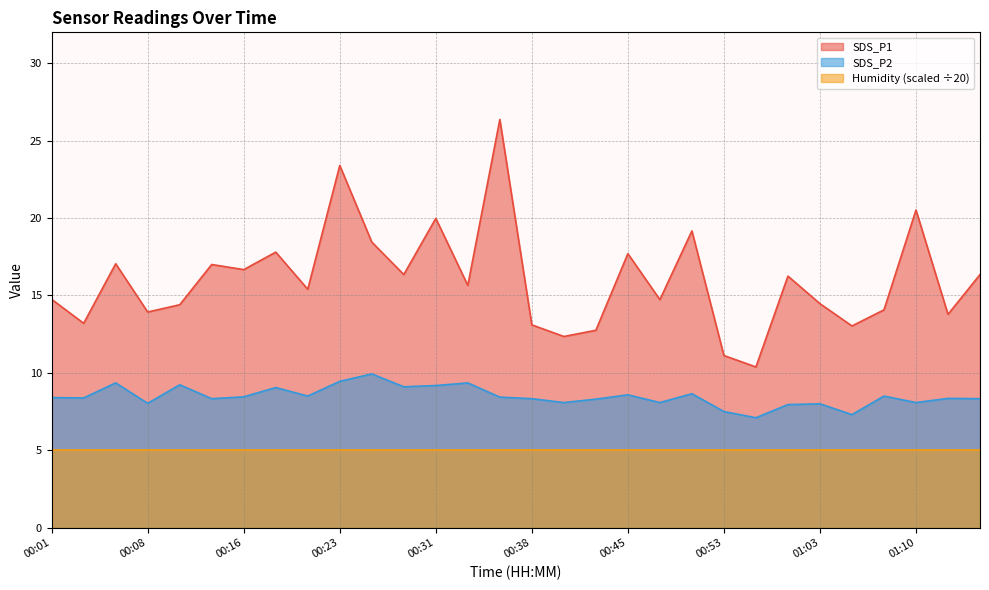

What are all the series names shown in the legend?

SDS_P1, SDS_P2, Humidity (scaled ÷20)